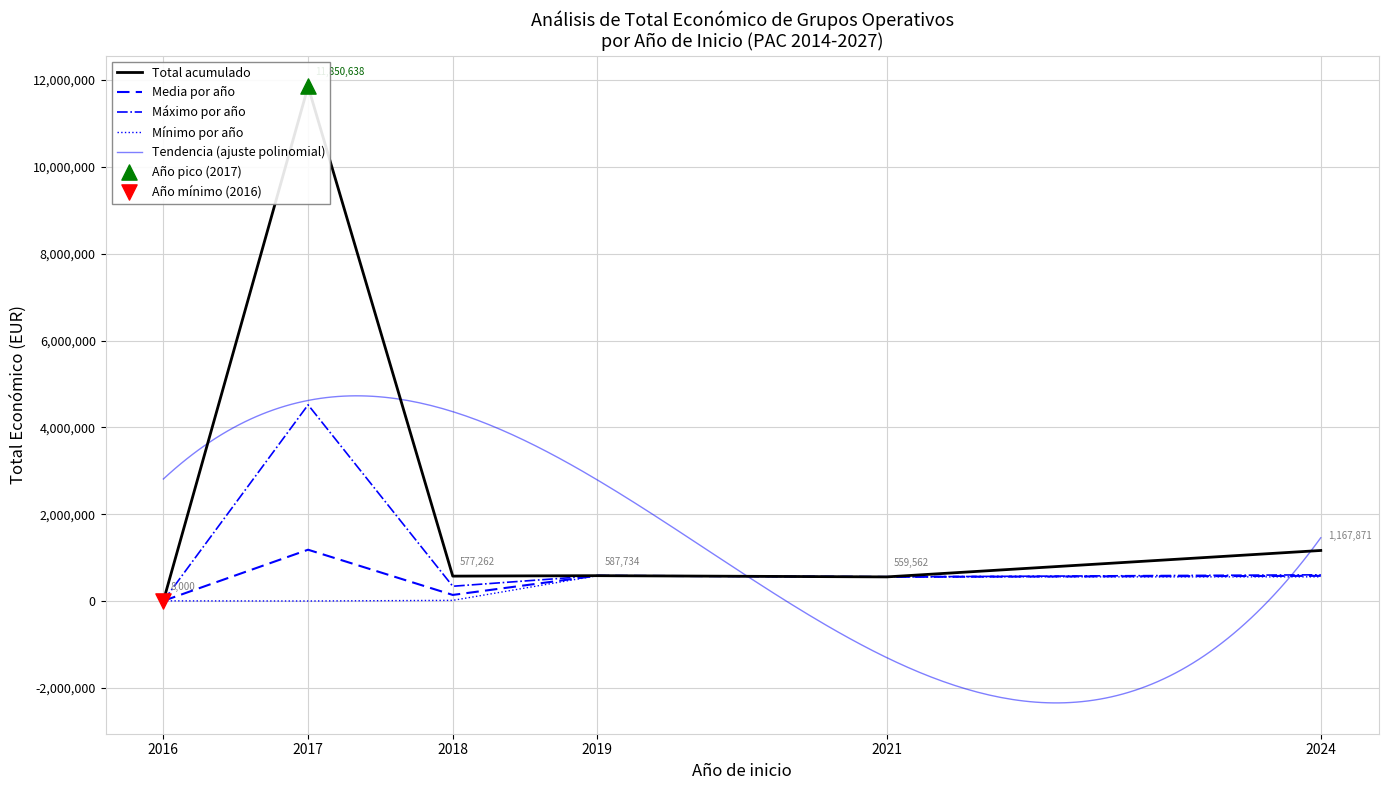

Is the value of Mínimo por año at 2018 greater than the value of Máximo por año at 2024?

No